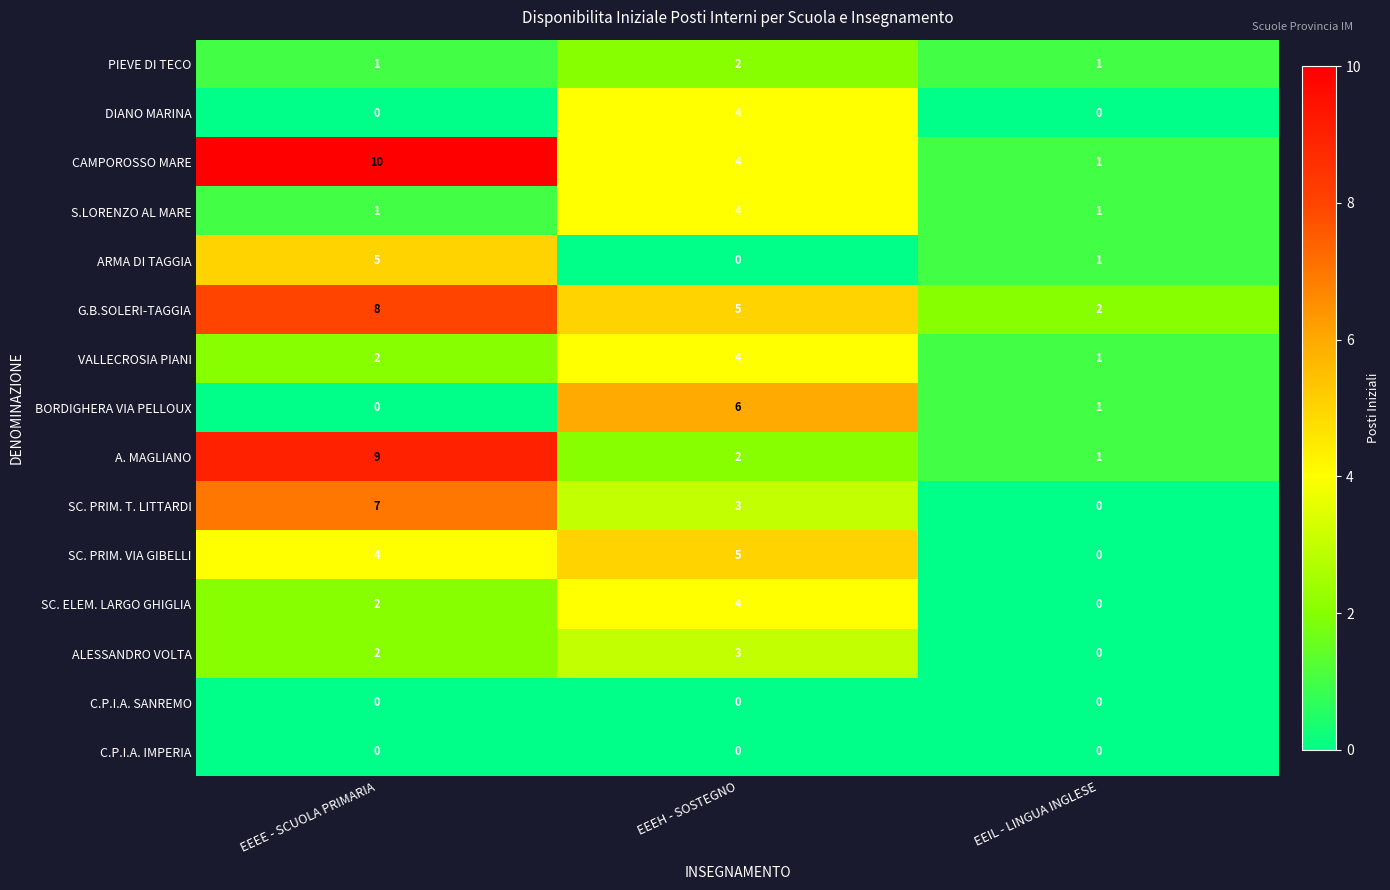

Read the A. MAGLIANO value at EEEE - SCUOLA PRIMARIA.

9